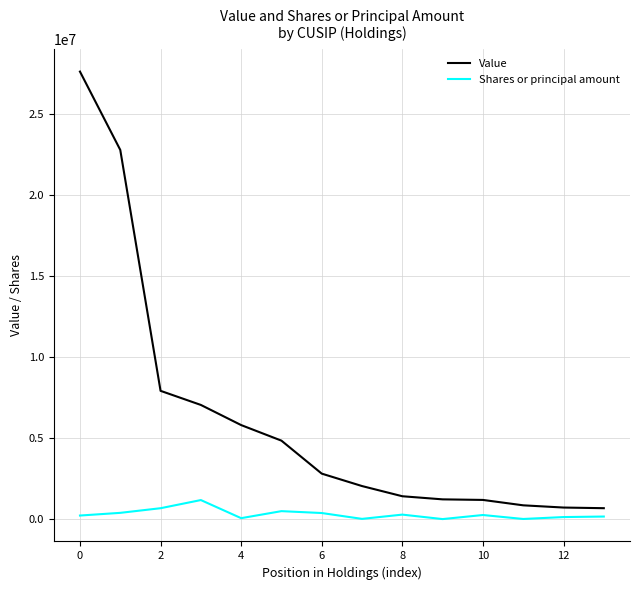

What is the sum of all Shares or principal amount values?

4334951